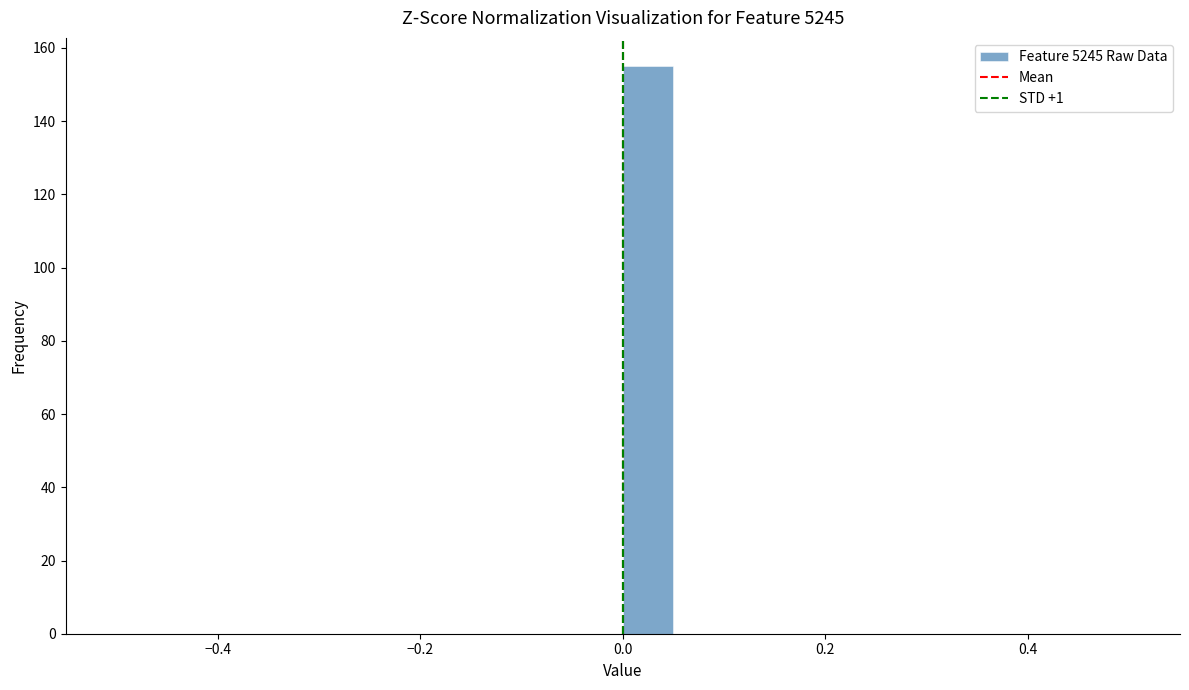

Read against the x-axis, roughly where is the centre of the tallest bar?

0.02